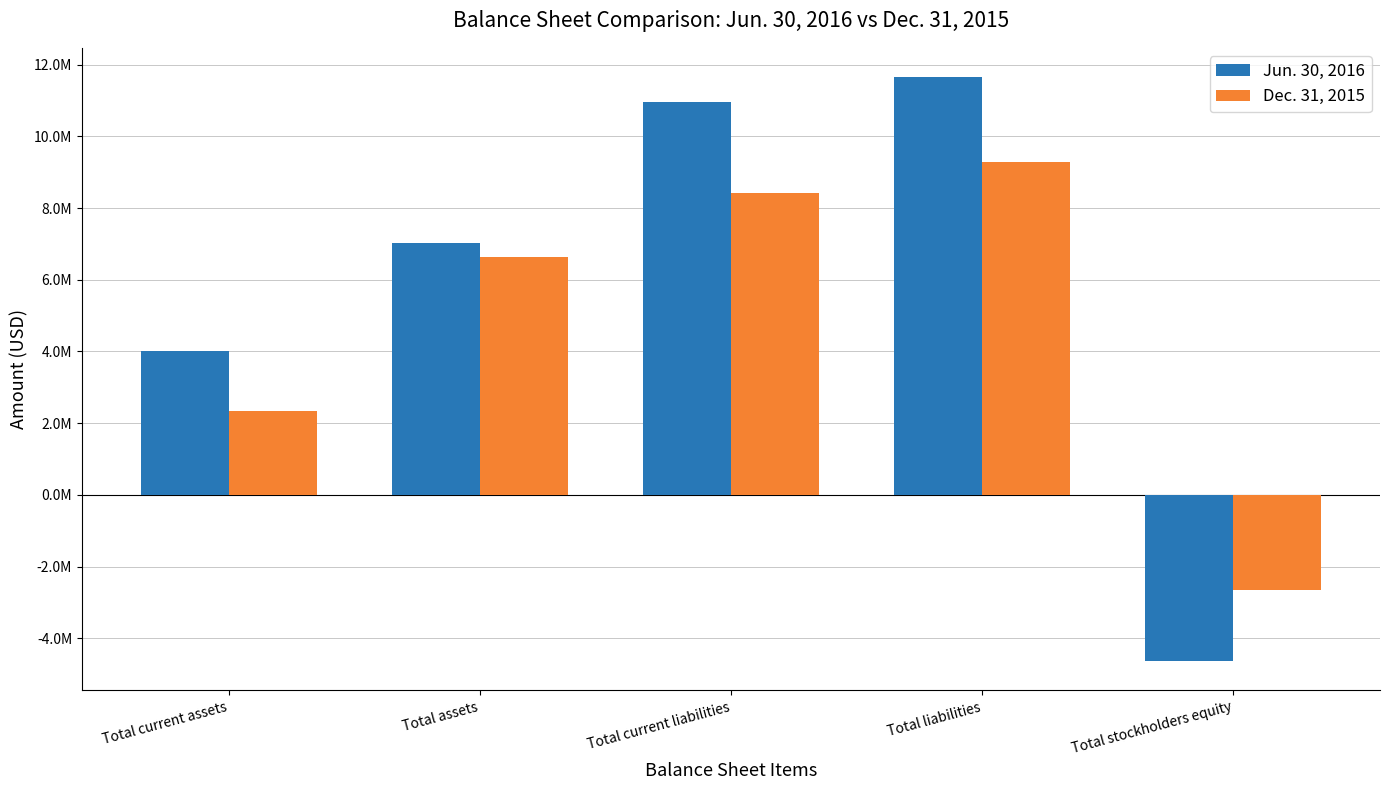

Read the Dec. 31, 2015 value at Total current assets.

2326976